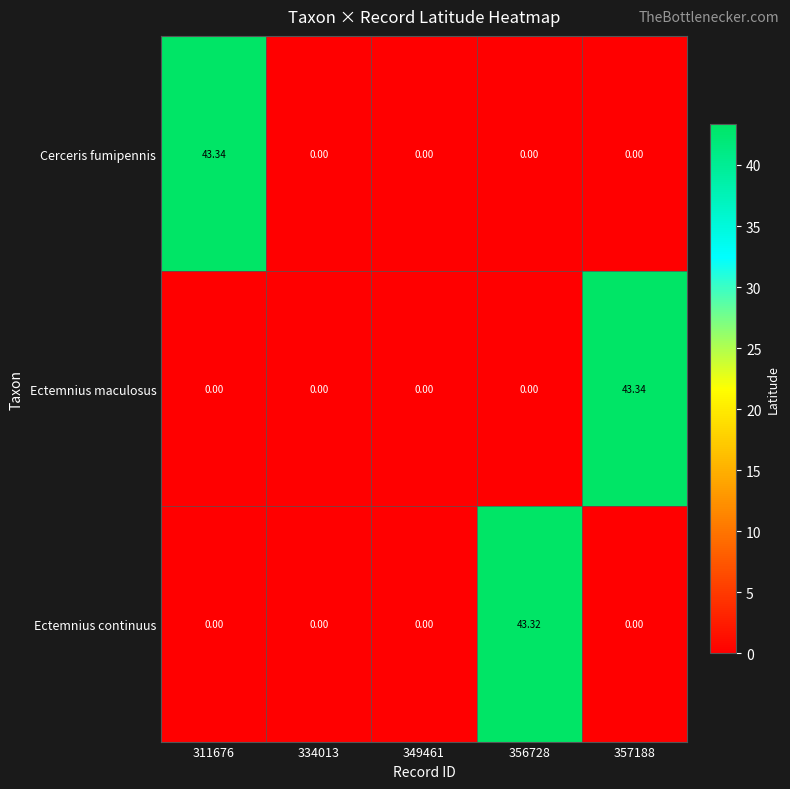

Between 311676 and 356728, which series saw the biggest shift?

Cerceris fumipennis